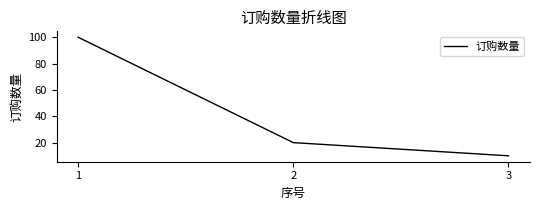

List the labels in order of value, largest first.

1, 2, 3